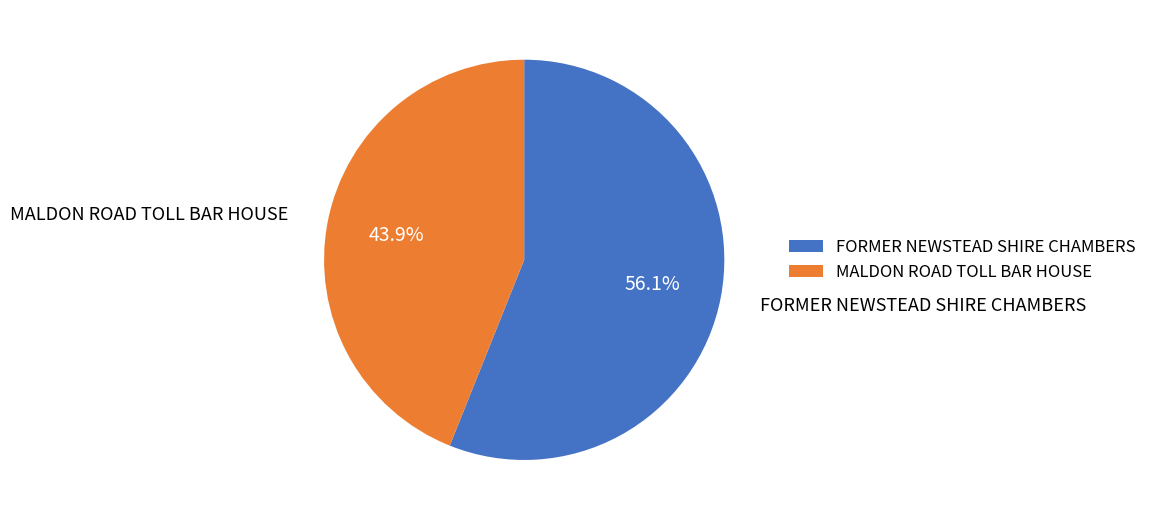

Count the number of slices in the pie.

2